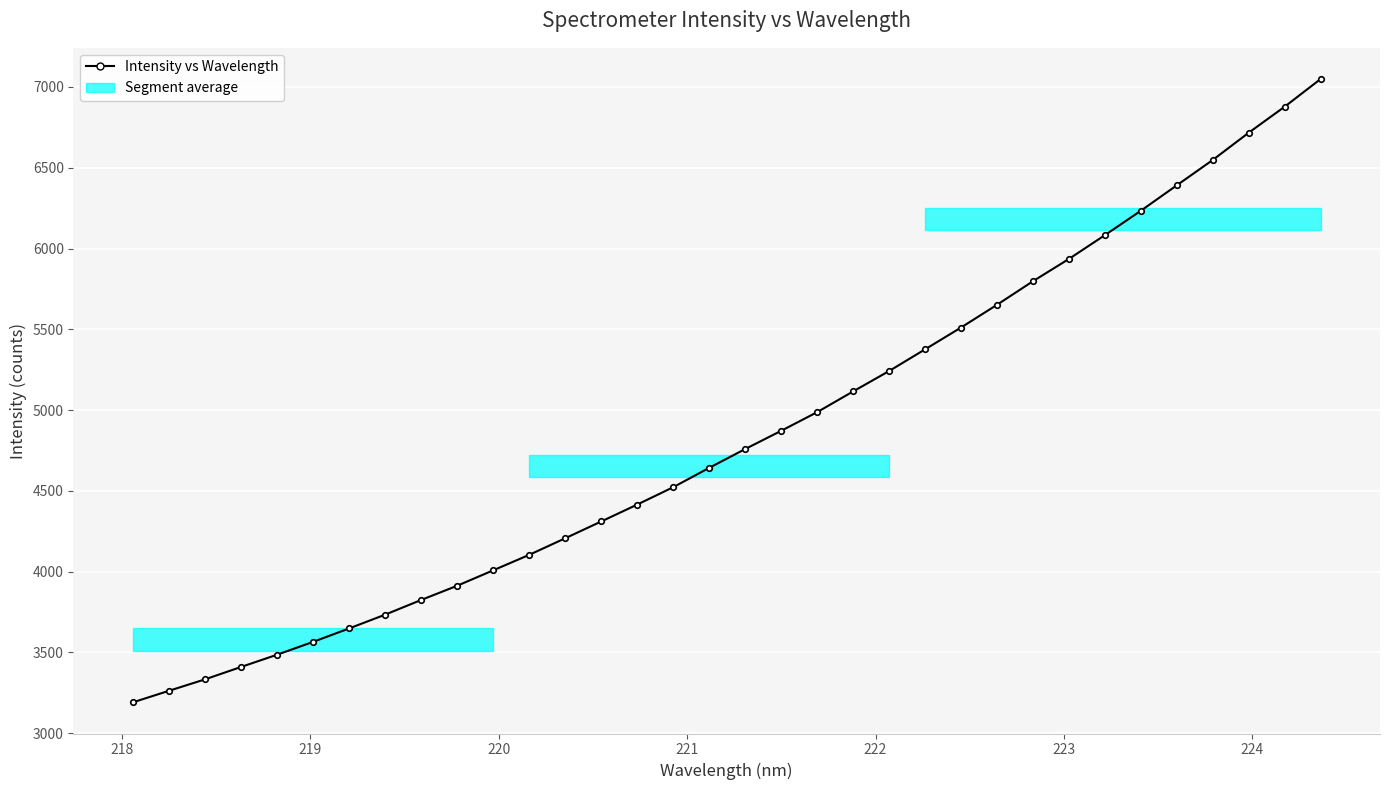

What is the maximum value shown in the chart?

7049.3